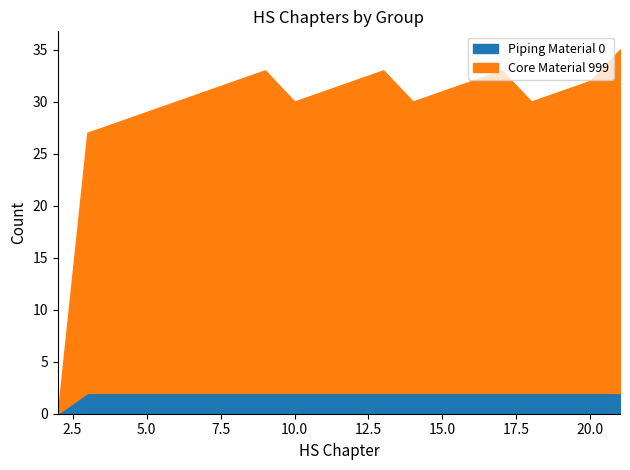

How many lines are shown in the chart?

2